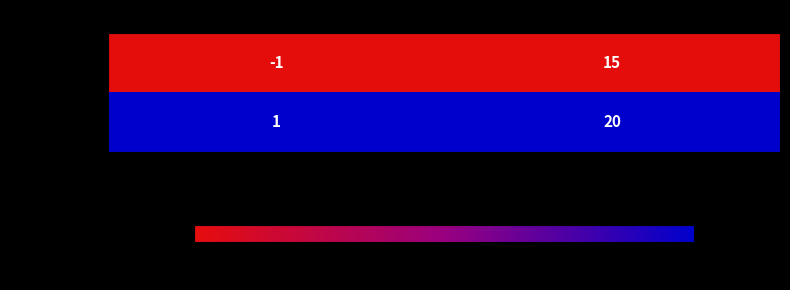

How many categories are shown in the chart?

2